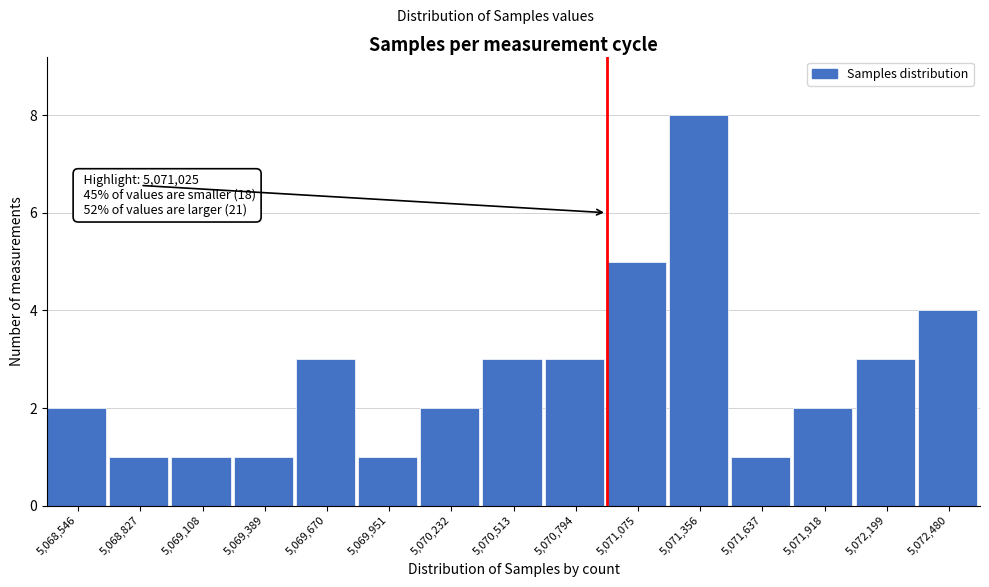

Over which range of the x-axis is the bar tallest?

5071200 to 5071500